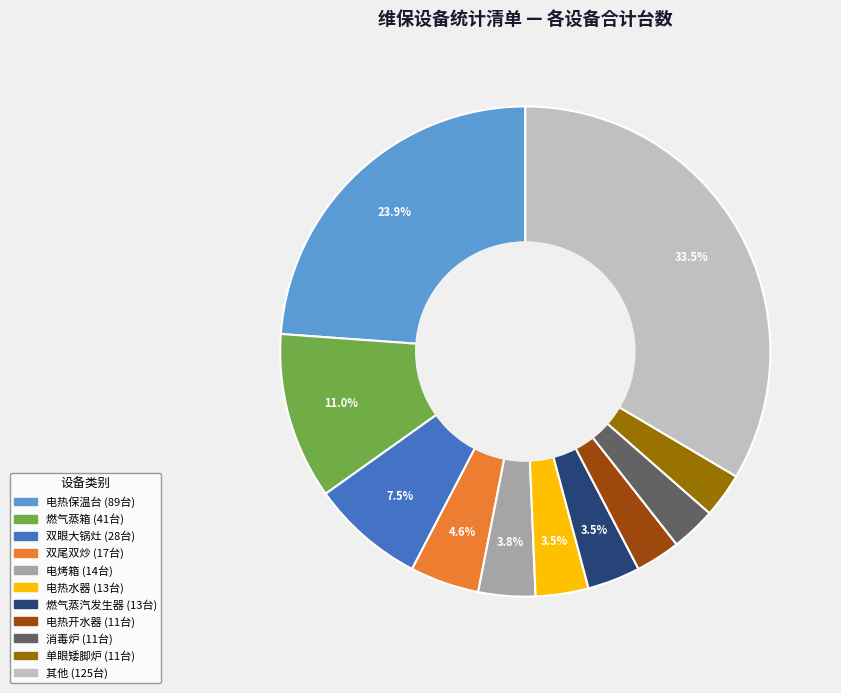

Is there any slice that represents more than half of the pie?

No